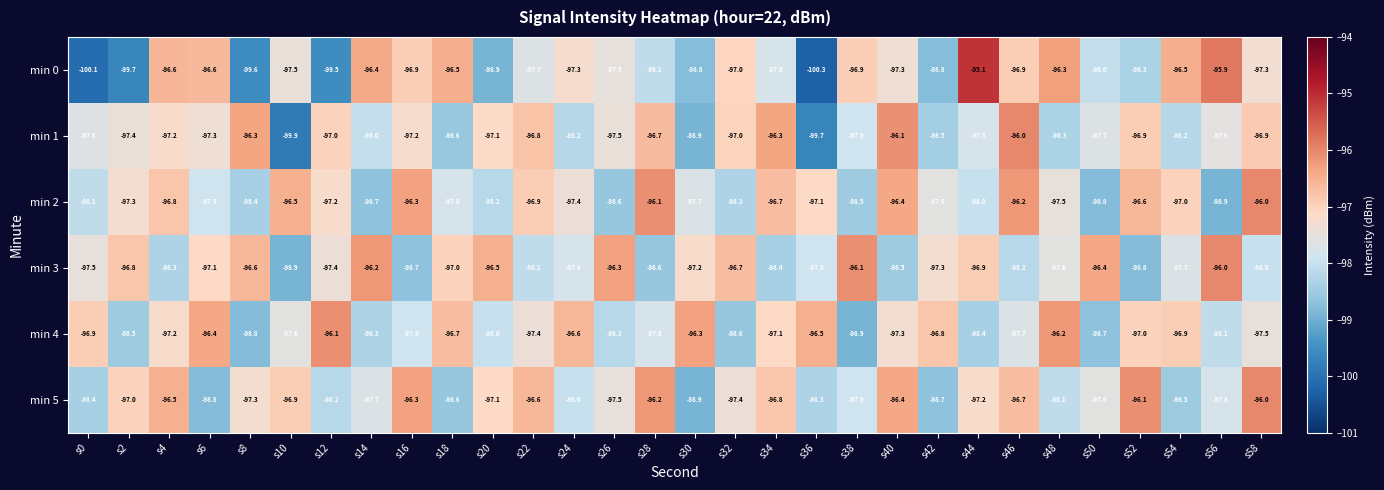

Is the value of min 1 at s38 greater than the value of min 0 at s48?

No